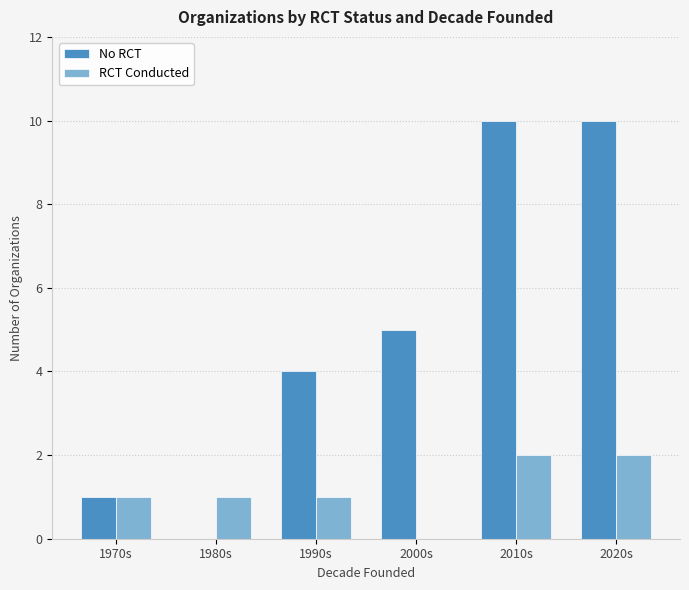

What is the greatest value displayed?

10